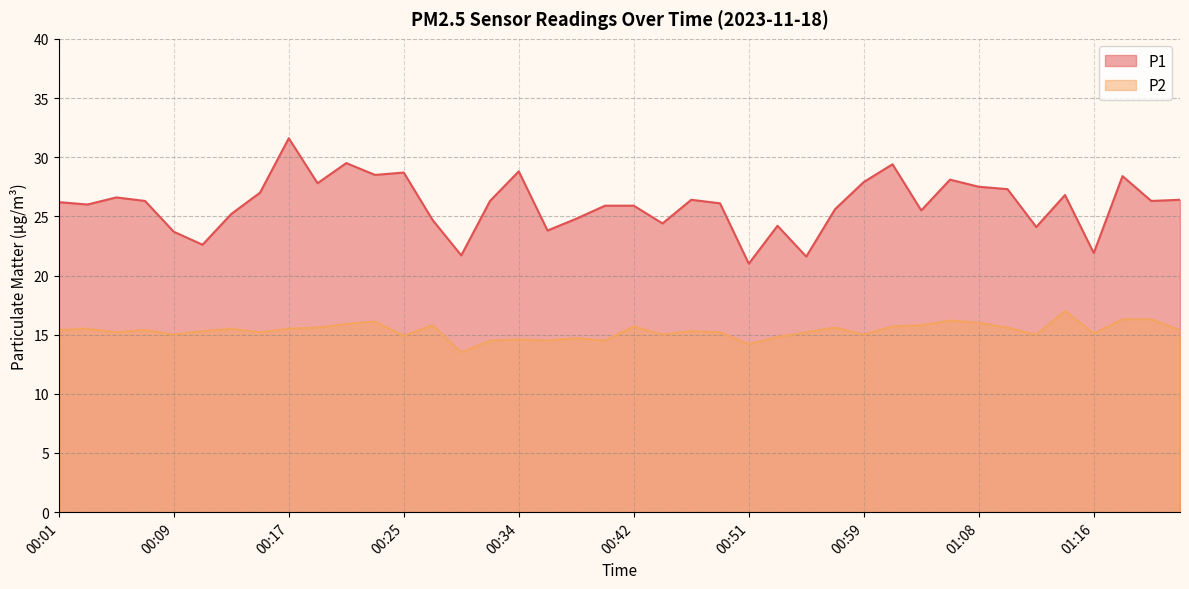

True or false: P1 has a value of 40.4 at 00:07.

False